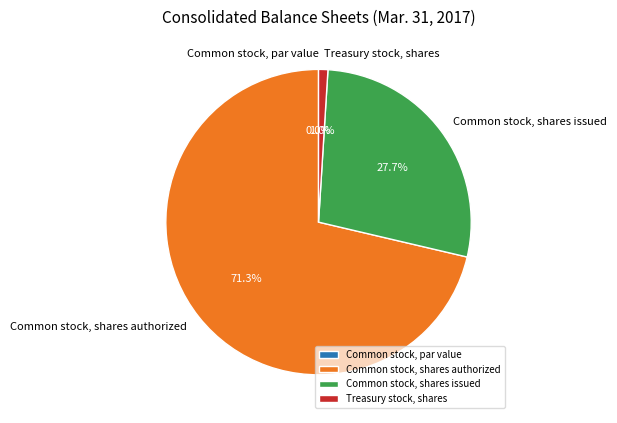

What is the largest slice in the pie chart?

Common stock, shares authorized